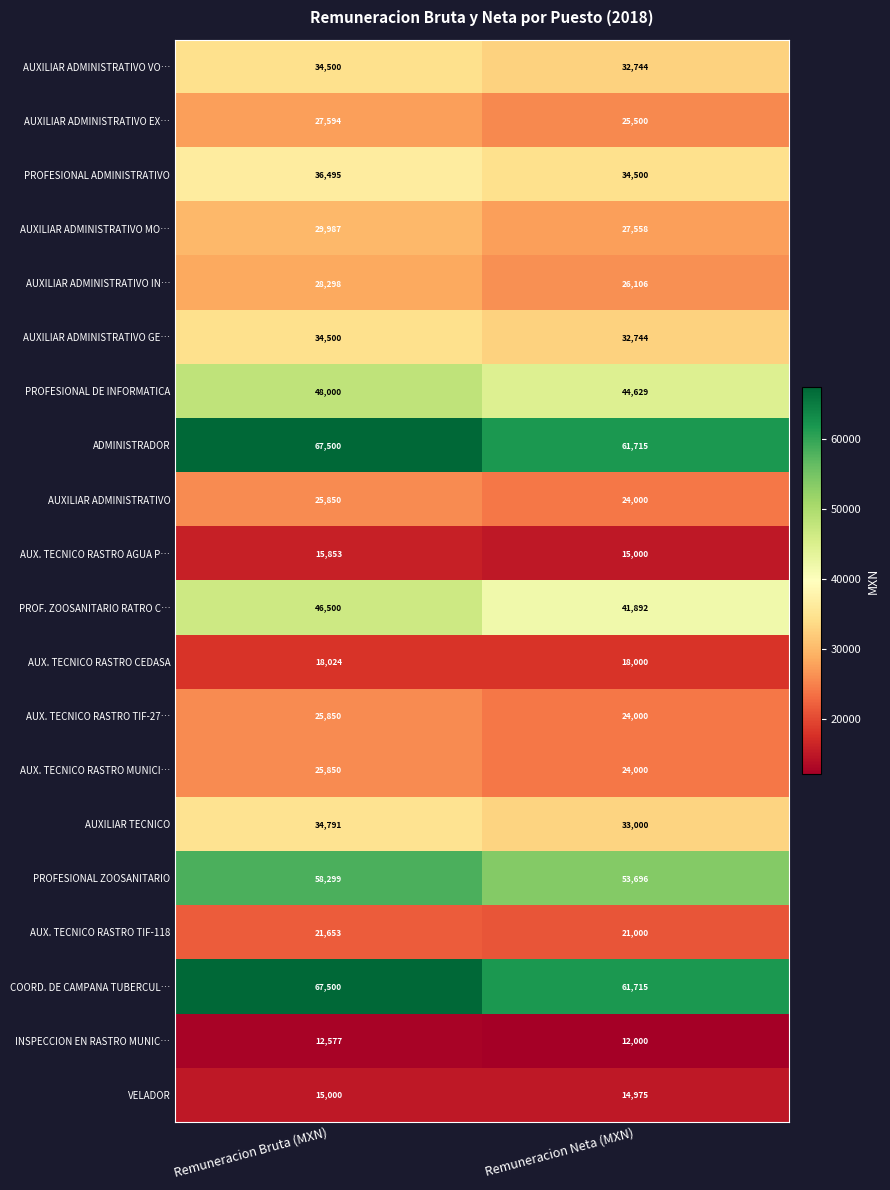

What is the greatest value displayed?

67500